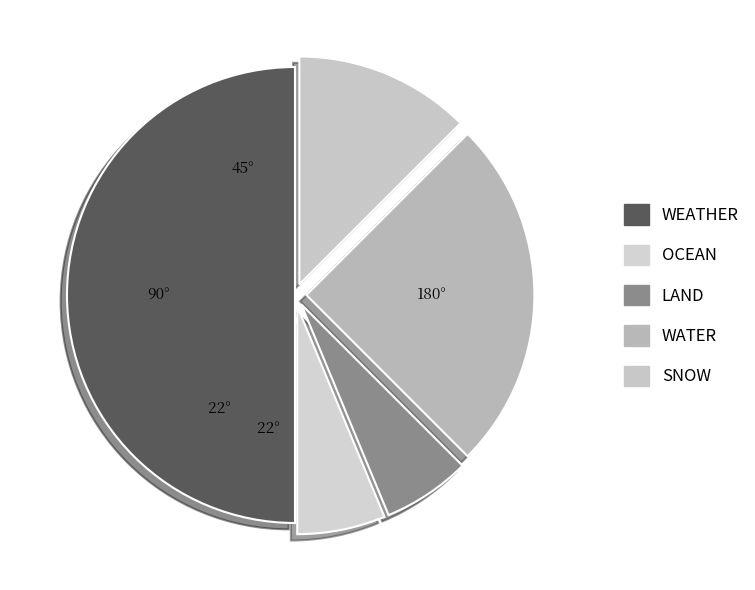

Is it true that SNOW is 16% of the pie?

False